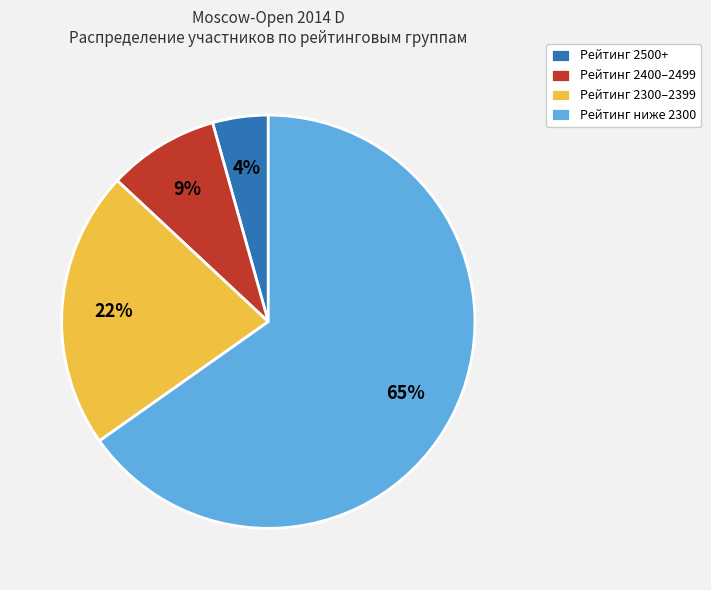

Combined, do Рейтинг 2500+ and Рейтинг ниже 2300 account for over 50%?

Yes